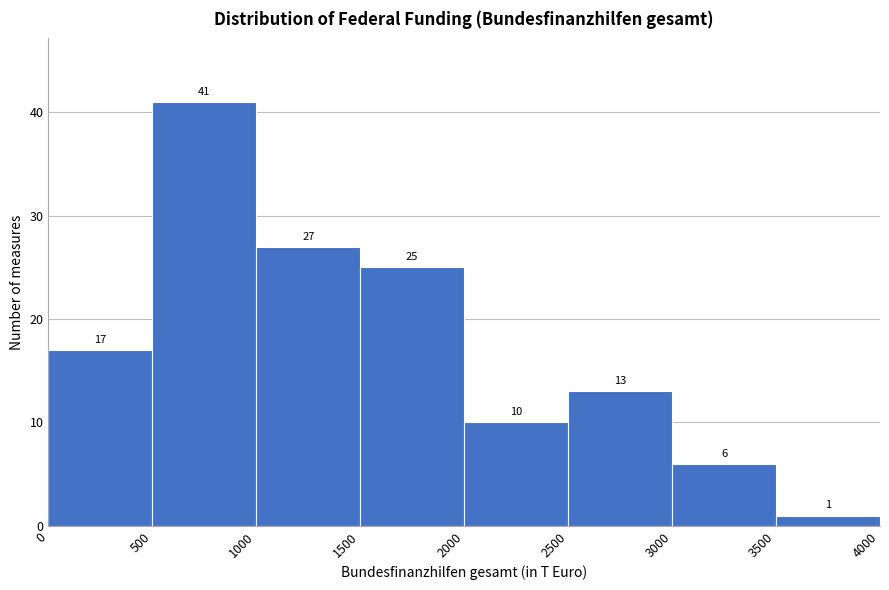

How tall is the bar that spans 3000 to 3500 on the x-axis?

6